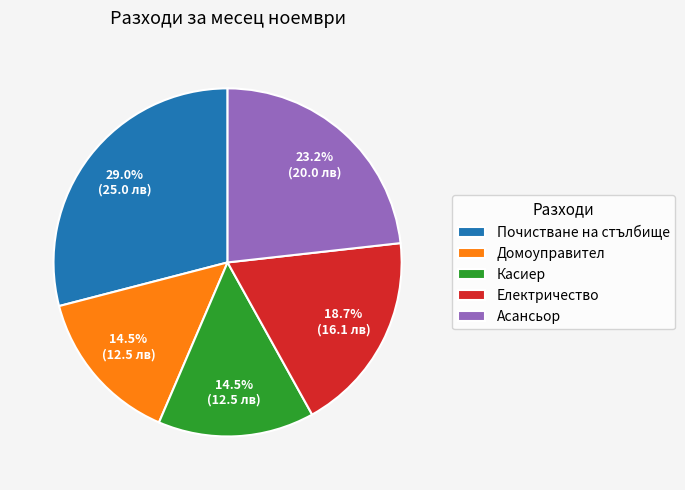

What is the largest slice in the pie chart?

Почистване на стълбище